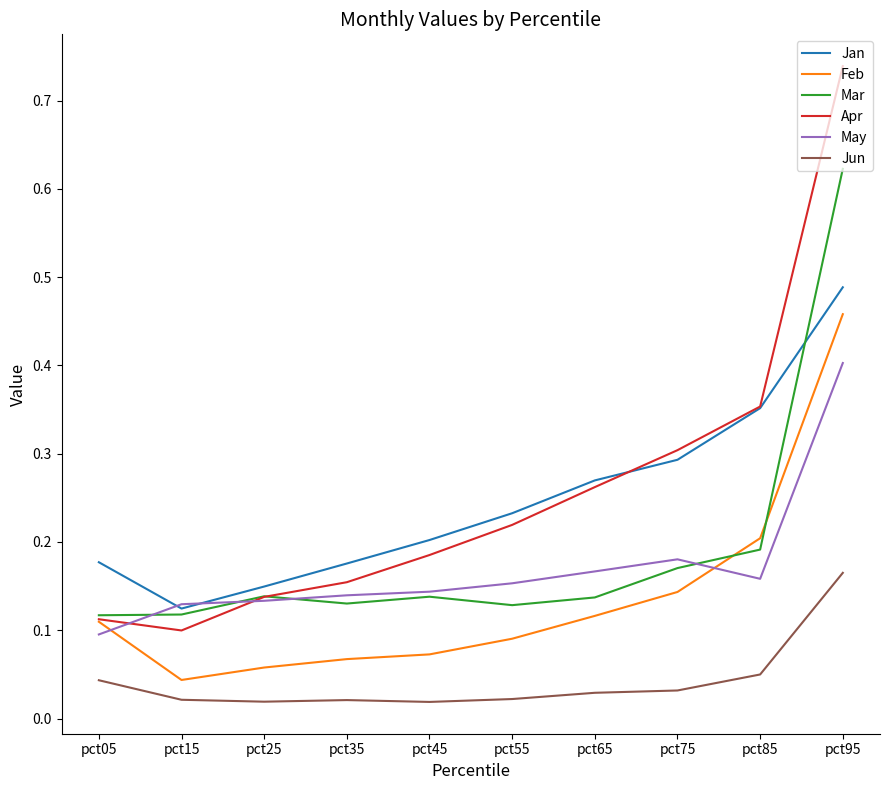

Does the chart have visible grid lines?

No